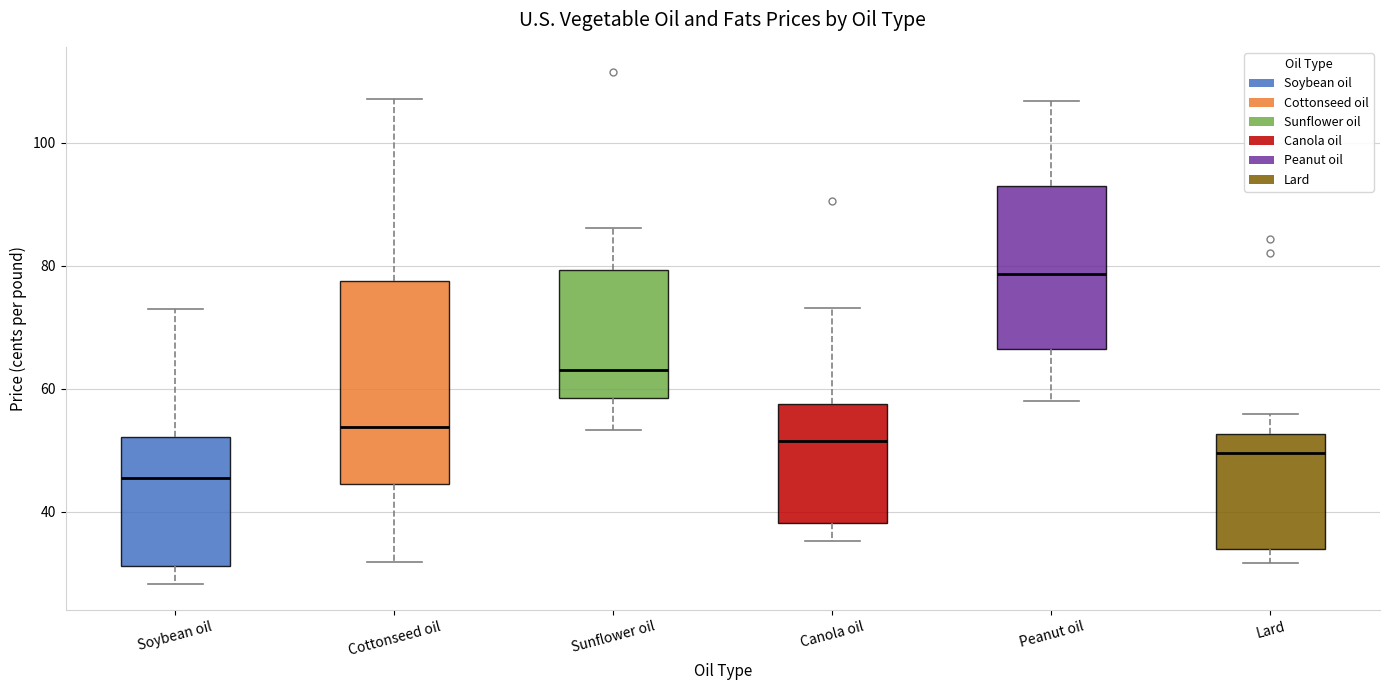

Comparing the boxes themselves (not the whiskers), which one is the tallest?

Cottonseed oil